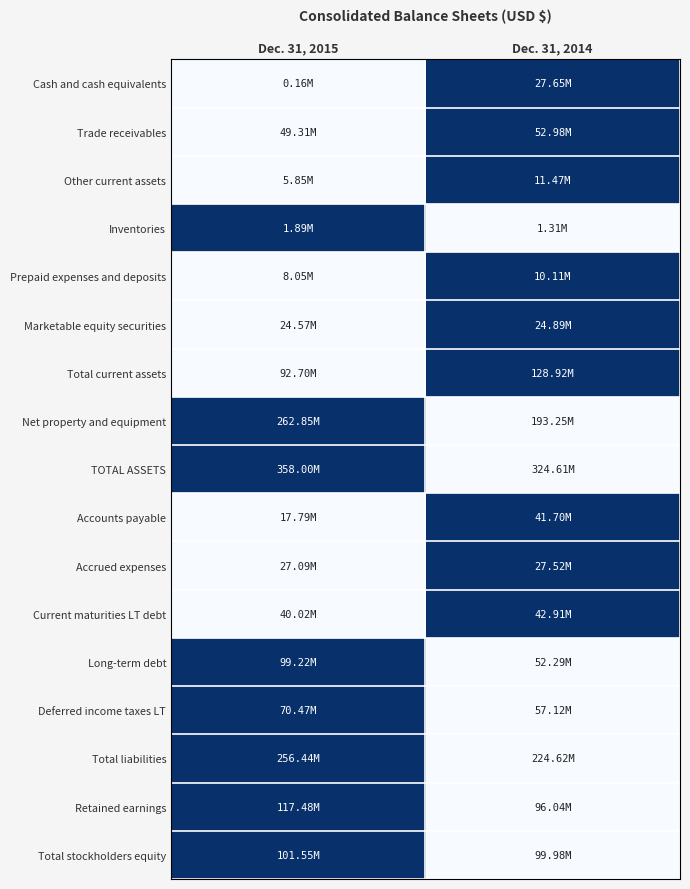

Reading left to right, transcribe all the data shown in this chart.

Cash and cash equivalents: Dec. 31, 2015=0	Dec. 31, 2014=1
Trade receivables: Dec. 31, 2015=0	Dec. 31, 2014=1
Other current assets: Dec. 31, 2015=0	Dec. 31, 2014=1
Inventories: Dec. 31, 2015=1	Dec. 31, 2014=0
Prepaid expenses and deposits: Dec. 31, 2015=0	Dec. 31, 2014=1
Marketable equity securities: Dec. 31, 2015=0	Dec. 31, 2014=1
Total current assets: Dec. 31, 2015=0	Dec. 31, 2014=1
Net property and equipment: Dec. 31, 2015=1	Dec. 31, 2014=0
TOTAL ASSETS: Dec. 31, 2015=1	Dec. 31, 2014=0
Accounts payable: Dec. 31, 2015=0	Dec. 31, 2014=1
Accrued expenses: Dec. 31, 2015=0	Dec. 31, 2014=1
Current maturities LT debt: Dec. 31, 2015=0	Dec. 31, 2014=1
Long-term debt: Dec. 31, 2015=1	Dec. 31, 2014=0
Deferred income taxes LT: Dec. 31, 2015=1	Dec. 31, 2014=0
Total liabilities: Dec. 31, 2015=1	Dec. 31, 2014=0
Retained earnings: Dec. 31, 2015=1	Dec. 31, 2014=0
Total stockholders equity: Dec. 31, 2015=1	Dec. 31, 2014=0